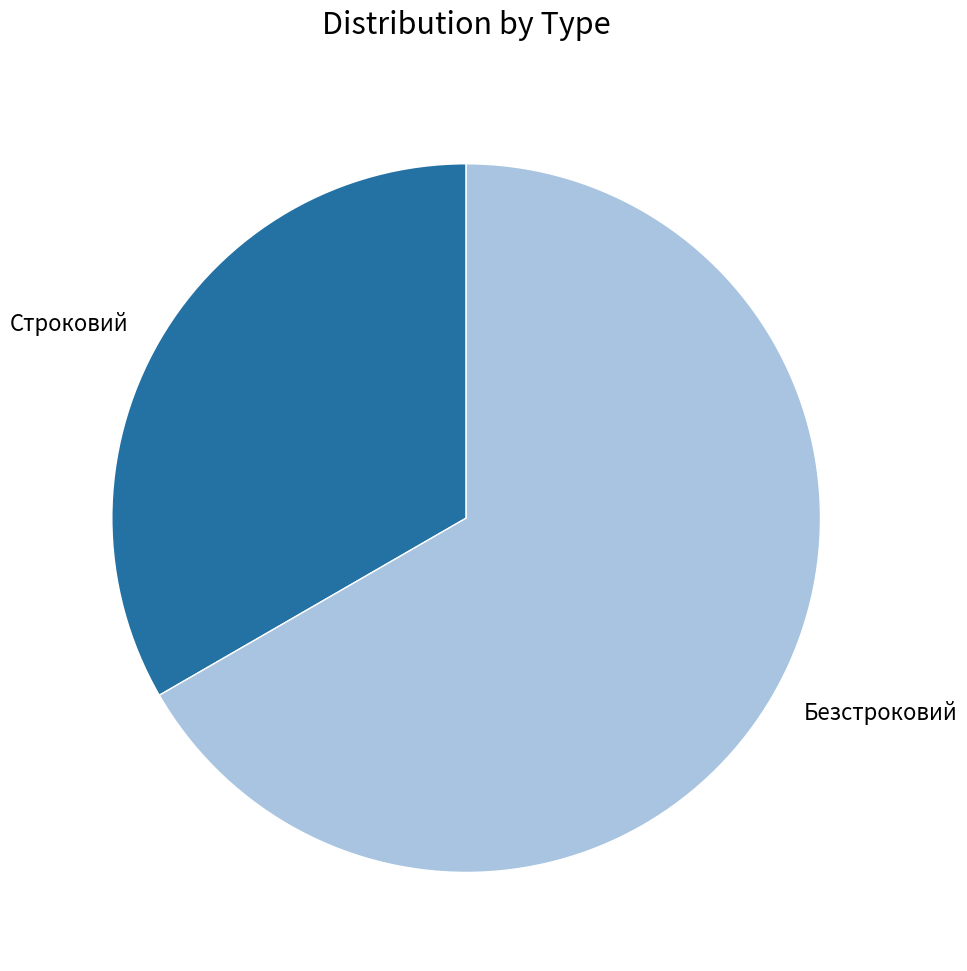

True or false: Безстроковий accounts for 80% of the total.

False